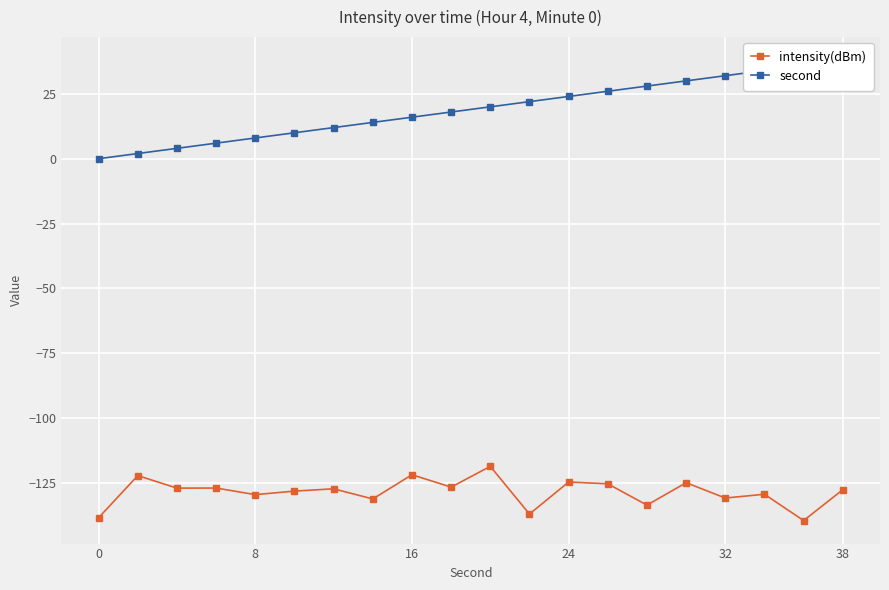

True or false: second and intensity(dBm) intersect in this chart.

False